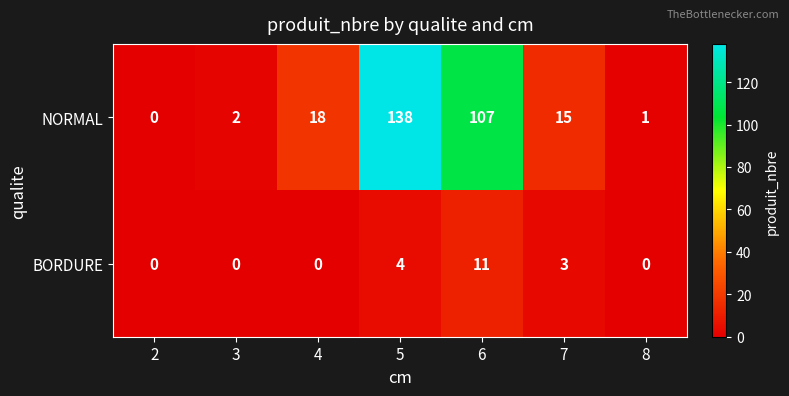

Rank the series at 3 from lowest to highest value.

BORDURE, NORMAL